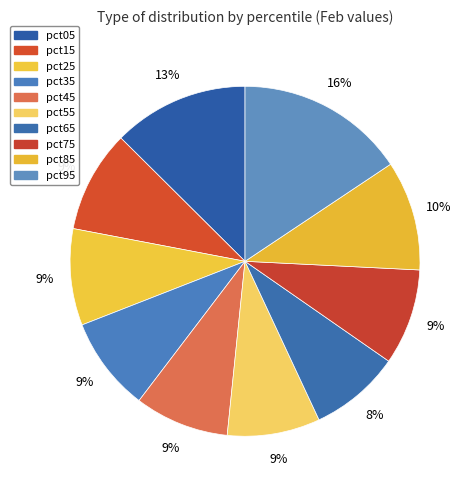

What percentage do pct15 and pct55 together represent?

18.0%